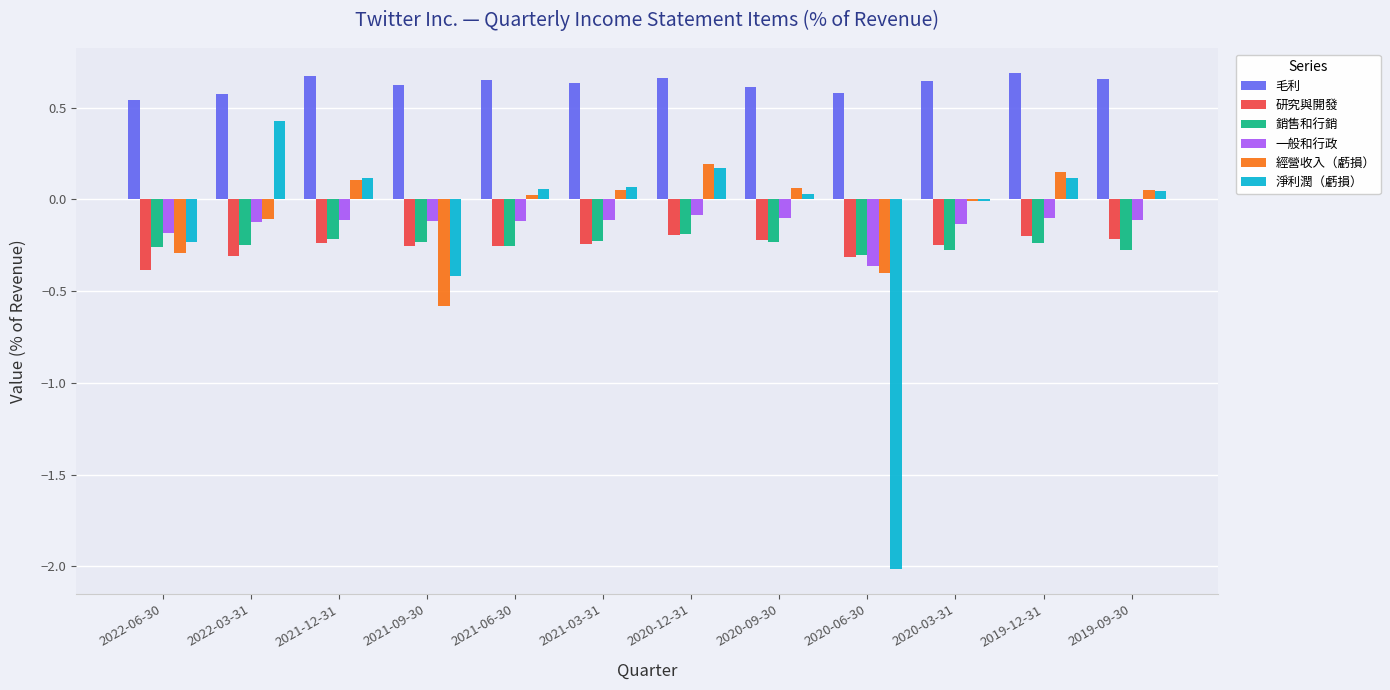

True or false: 毛利 has a value of 0.6 at 2020-09-30.

True